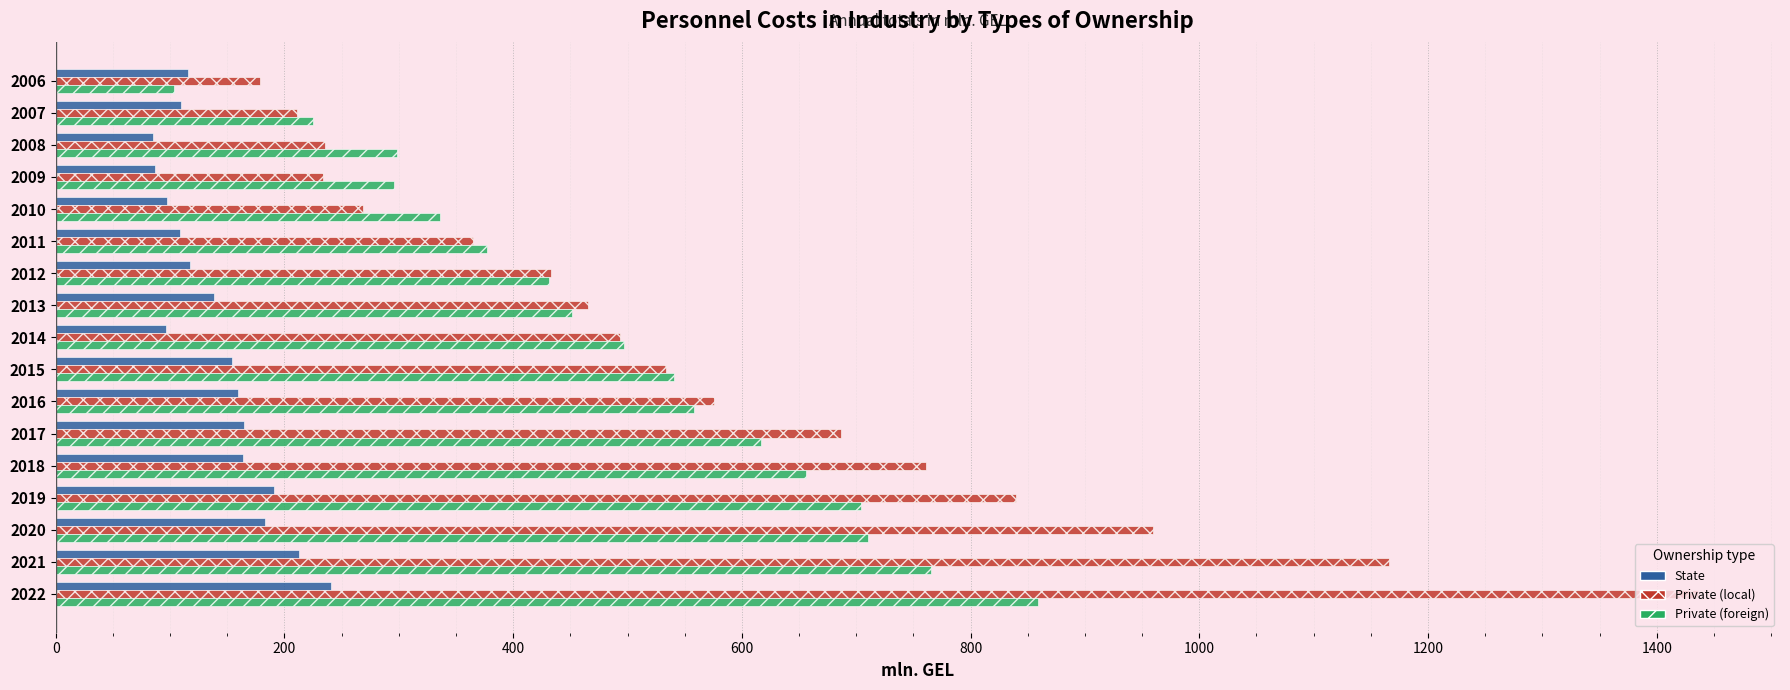

Which category has the highest value in the Private (foreign) series?

2022